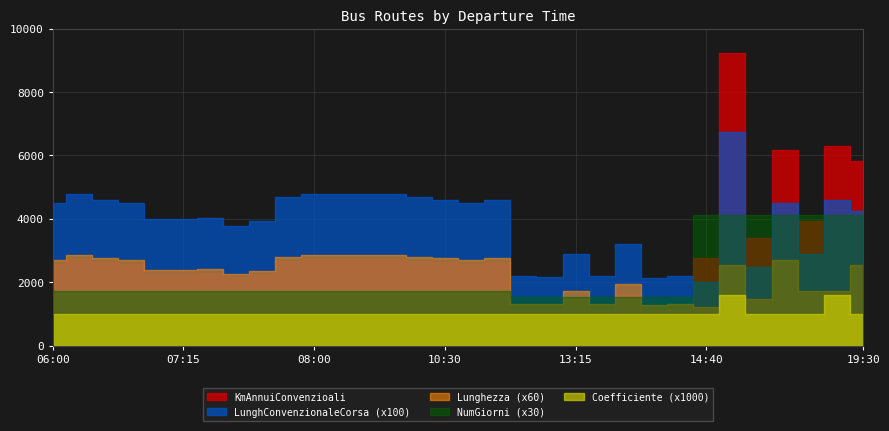

True or false: LunghConvenzionaleCorsa and Lunghezza intersect in this chart.

False